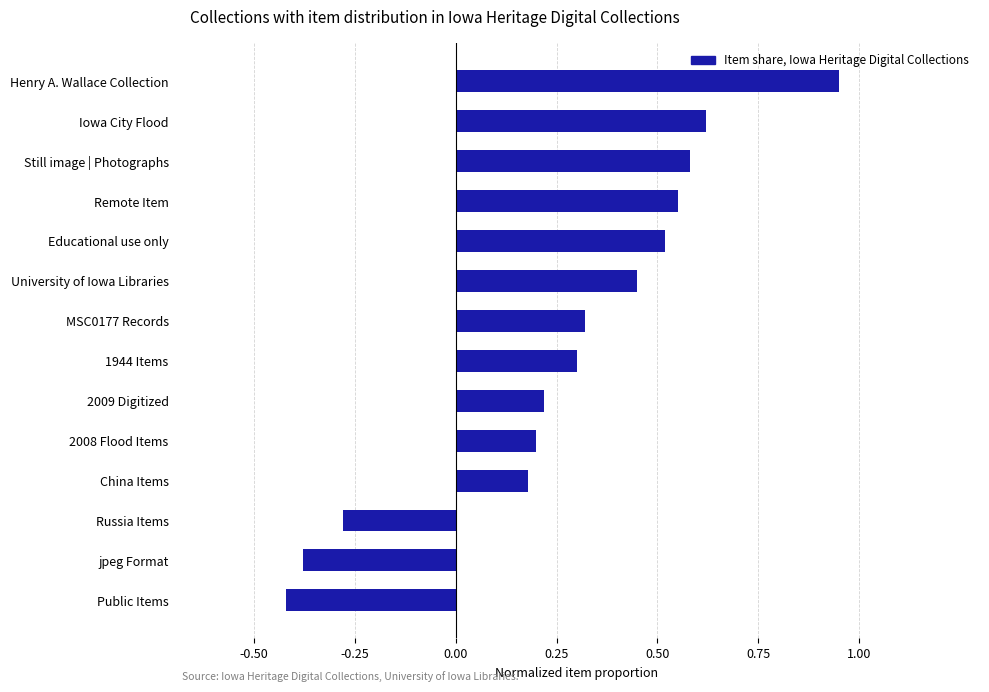

List the labels in order of value, smallest first.

Public Items, jpeg Format, Russia Items, China Items, 2008 Flood Items, 2009 Digitized, 1944 Items, MSC0177 Records, University of Iowa Libraries, Educational use only, Remote Item, Still image | Photographs, Iowa City Flood, Henry A. Wallace Collection